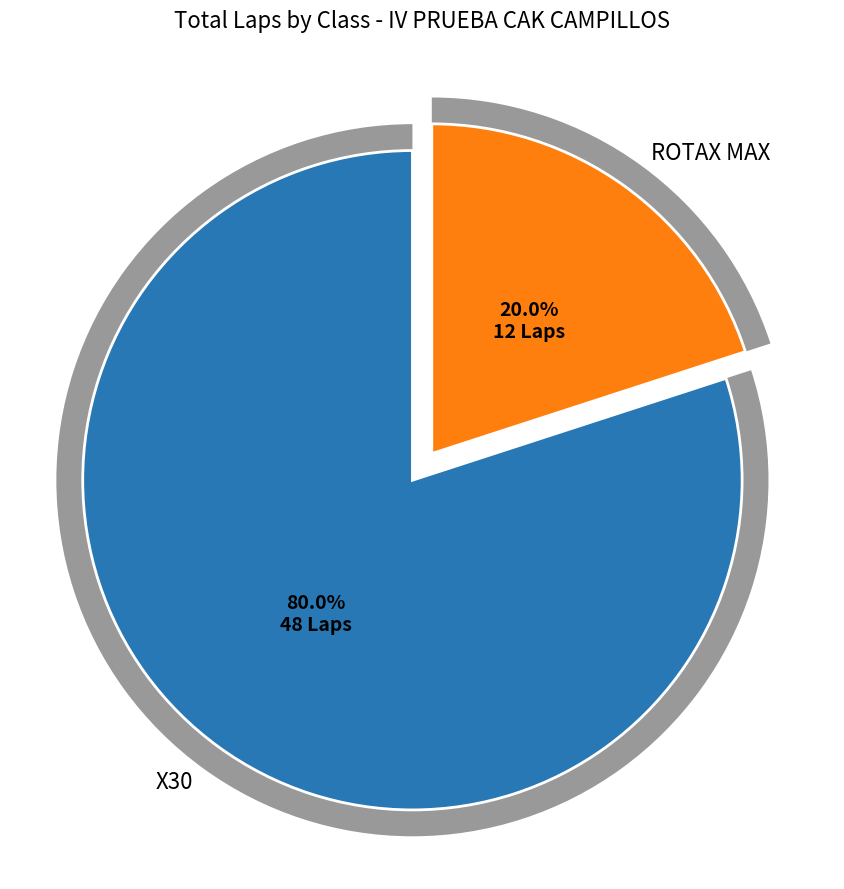

Which category has the smallest portion of the pie?

ROTAX MAX